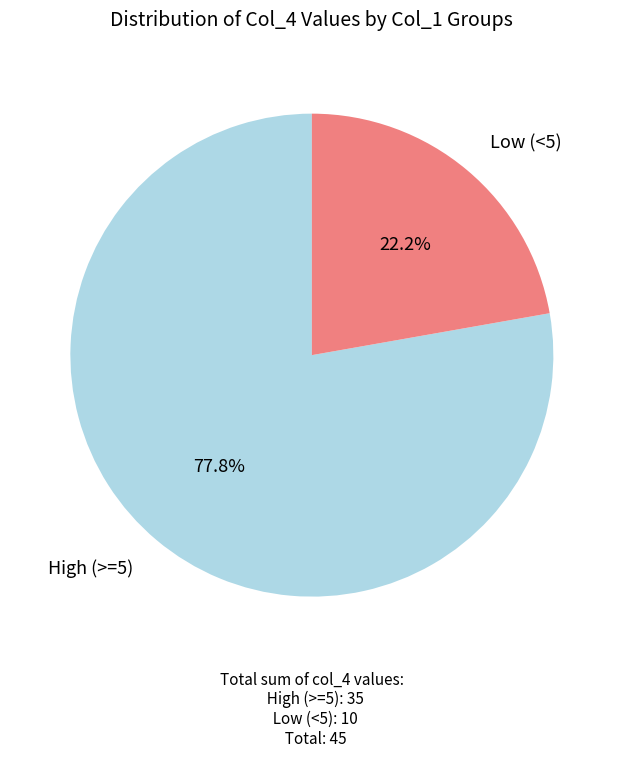

Which has a higher value, Low (<5) or High (>=5)?

High (>=5)